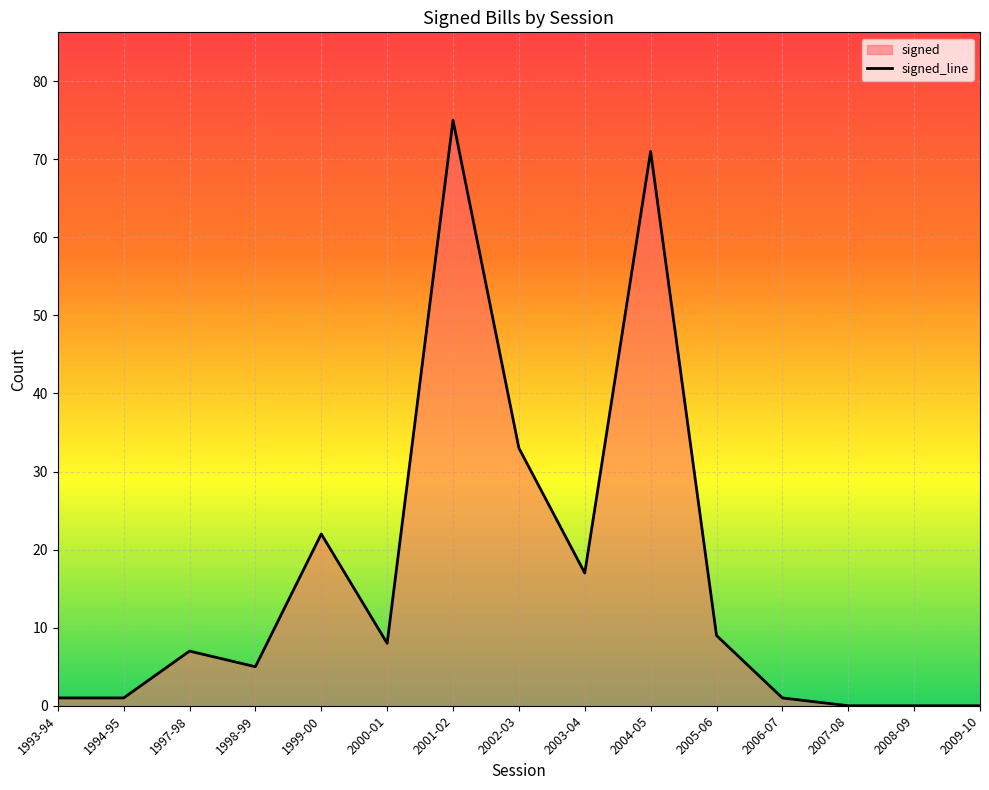

Rank the categories by value from highest to lowest.

2001-02, 2004-05, 2002-03, 1999-00, 2003-04, 2005-06, 2000-01, 1997-98, 1998-99, 1993-94, 1994-95, 2006-07, 2007-08, 2008-09, 2009-10